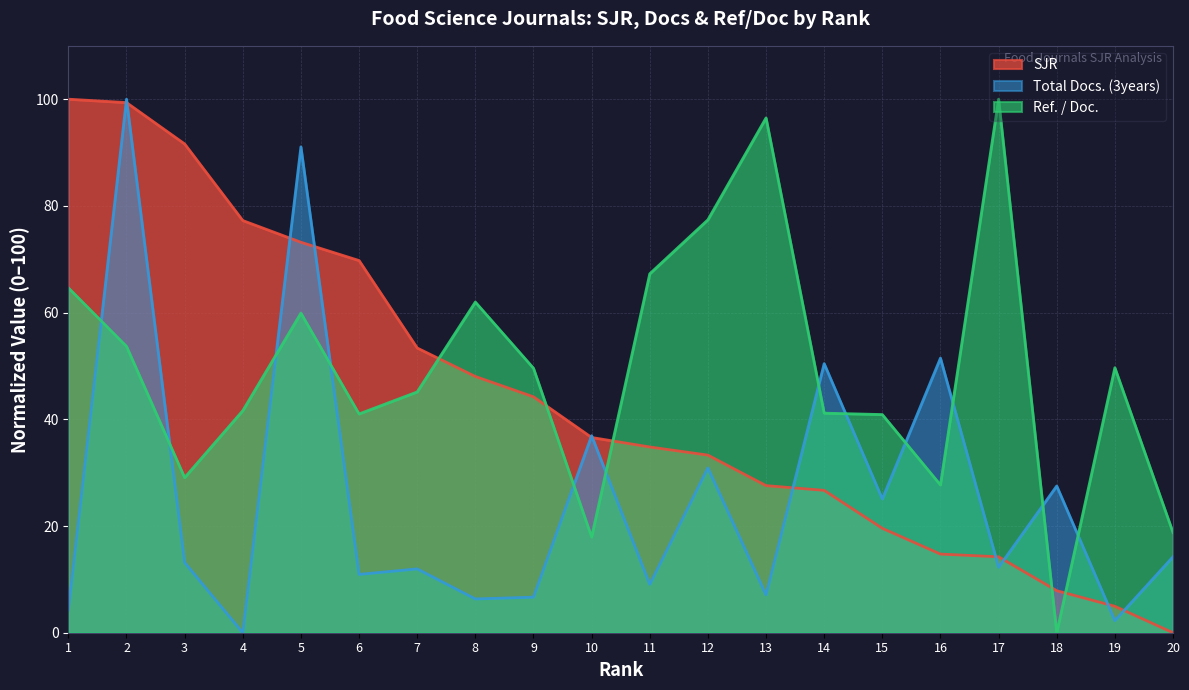

Is the value of Total Docs. (3years) at 13 greater than the value of SJR at 9?

No